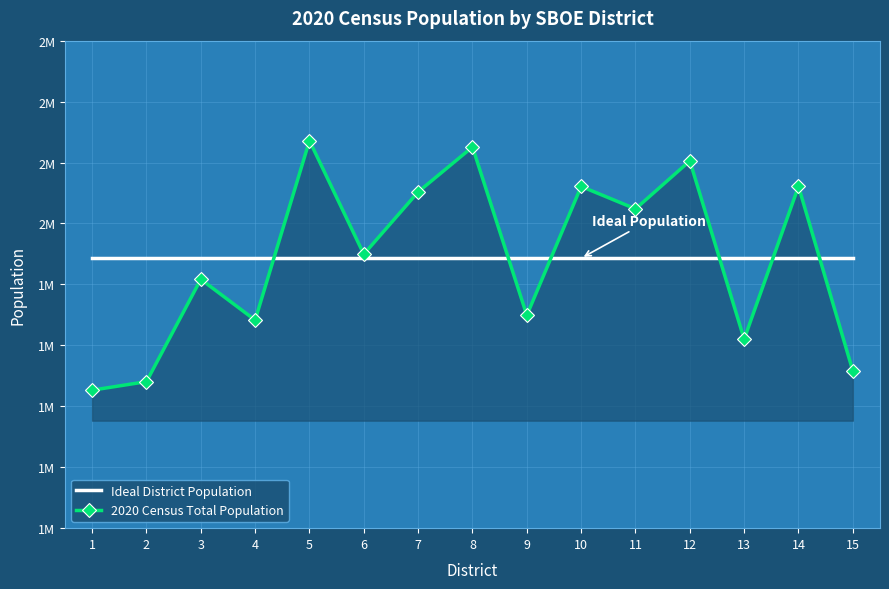

What is the spread (max minus min) of values at 7?

108743